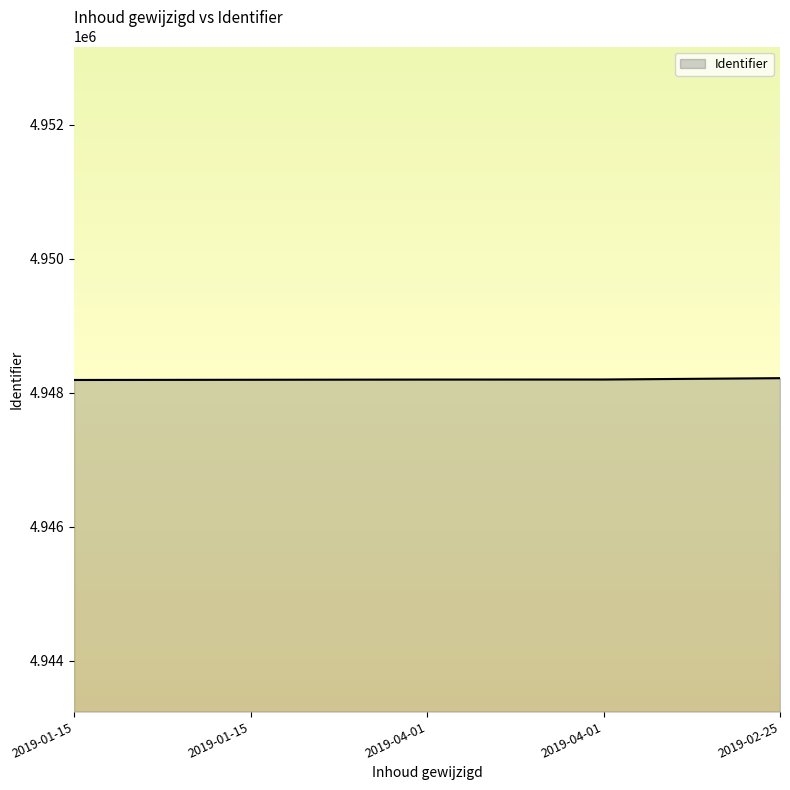

True or false: the data has more than 0 interior local peaks.

False